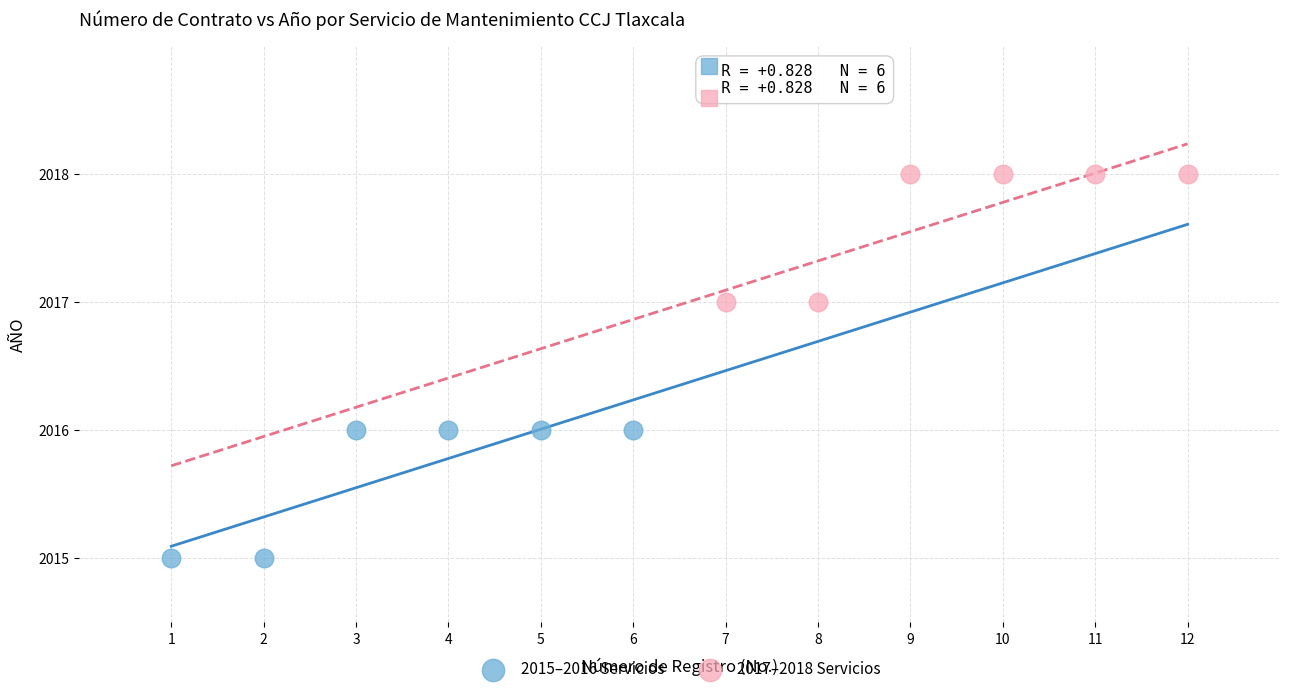

Which series contains the highest Y value?

2017–2018 Servicios